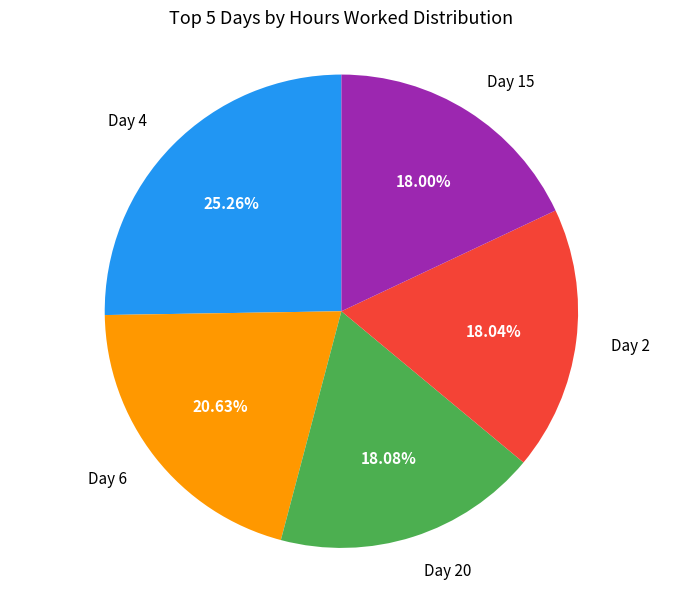

How many slices are in this pie chart?

5